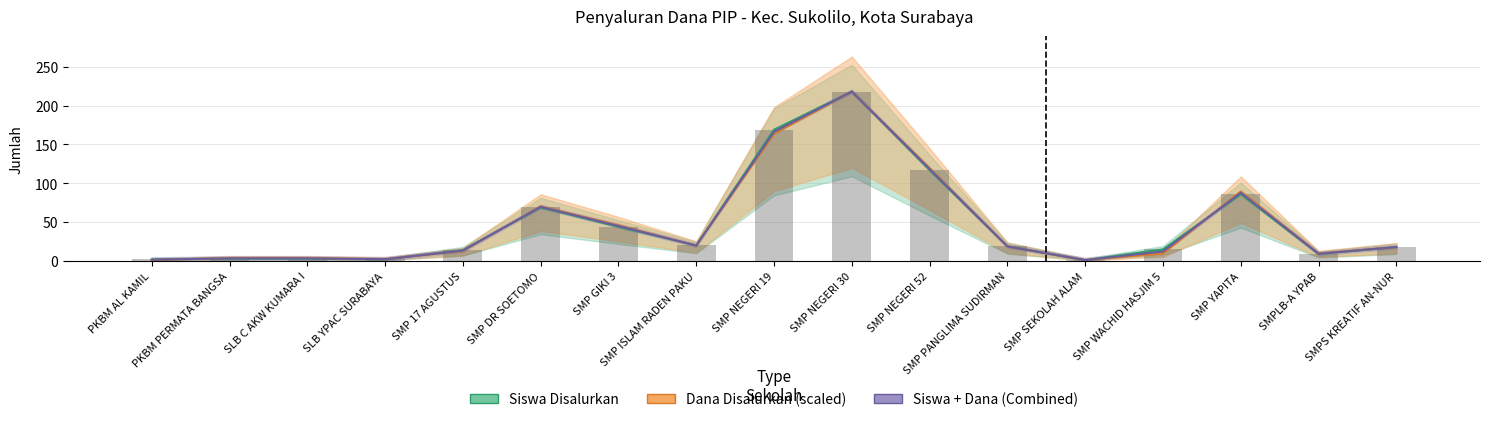

How many groups of bars are there?

17